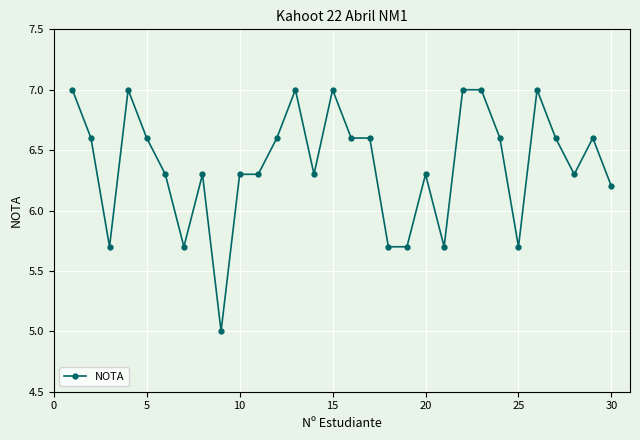

What is the difference between the second highest and second lowest values?

1.3